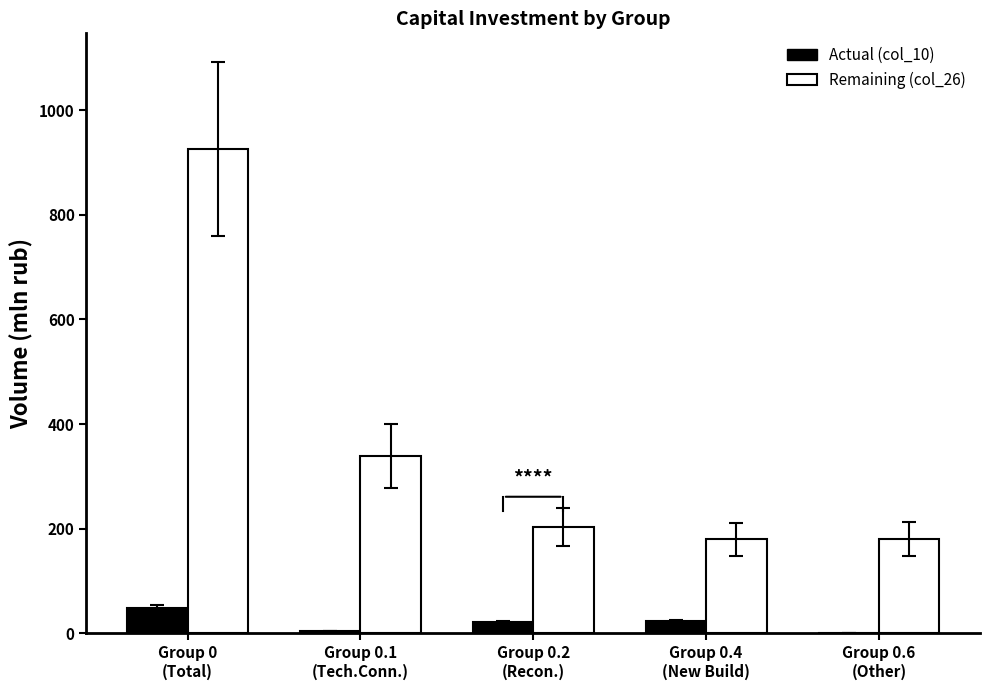

What is the maximum value shown in the chart?

925.6